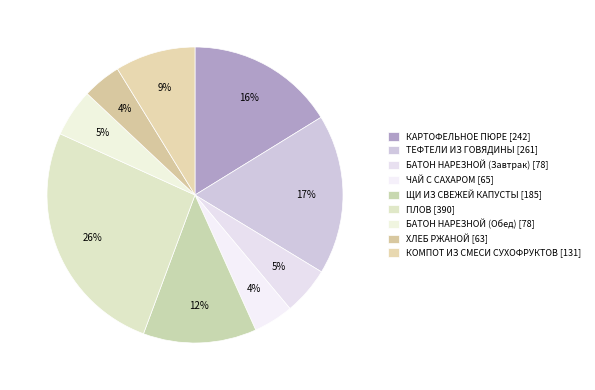

What is the smallest slice in the pie chart?

ХЛЕБ РЖАНОЙ